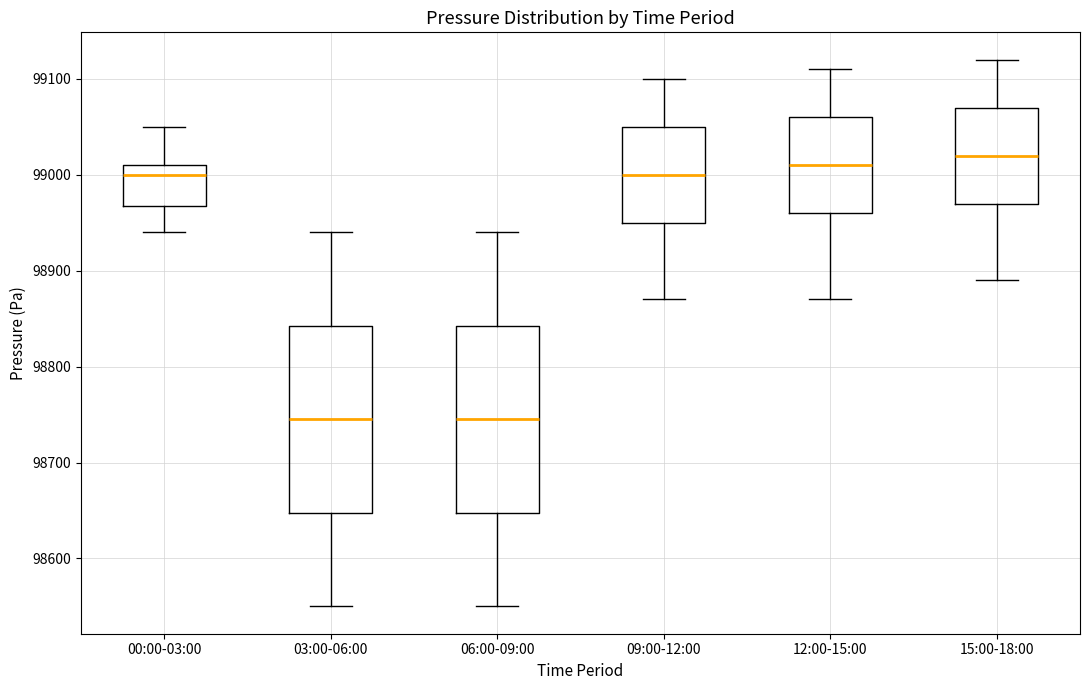

Reading left to right, read every box against the y-axis: the position of its median line, the range the box covers, and the ends of its whiskers. The values are not printed on the chart, so give them approximately, as read against the axis.

00:00-03:00: median 99000, box 98970 to 99010, whiskers 98940 to 99050
03:00-06:00: median 98750, box 98650 to 98840, whiskers 98550 to 98940
06:00-09:00: median 98750, box 98650 to 98840, whiskers 98550 to 98940
09:00-12:00: median 99000, box 98950 to 99050, whiskers 98870 to 99100
12:00-15:00: median 99010, box 98960 to 99060, whiskers 98870 to 99110
15:00-18:00: median 99020, box 98970 to 99070, whiskers 98890 to 99120